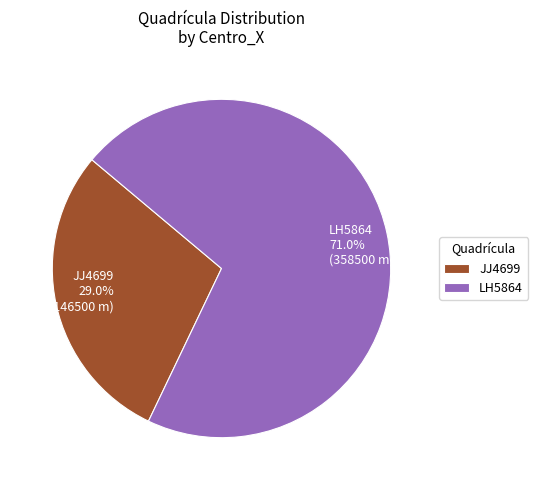

Does JJ4699 account for over 50% of the chart?

No